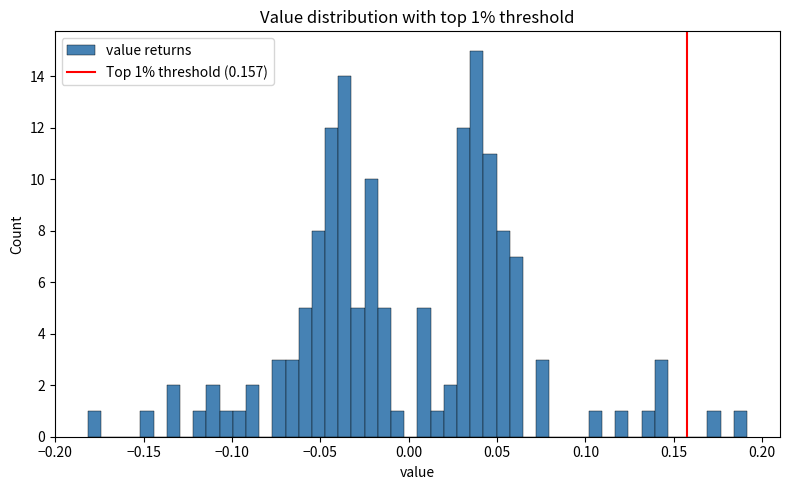

Read against the x-axis, roughly where is the centre of the tallest bar?

0.040